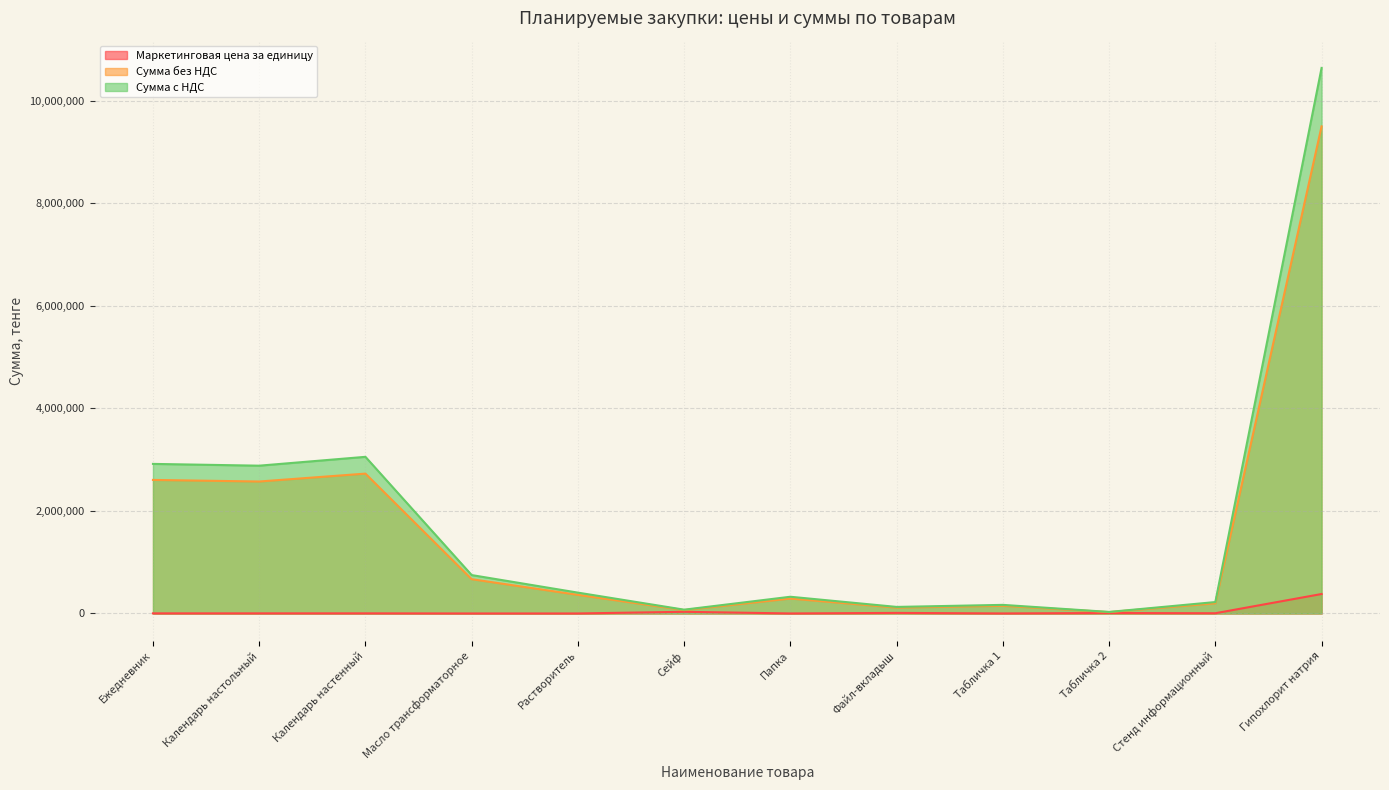

Where is the first local minimum for Сумма без НДС?

Календарь настольный